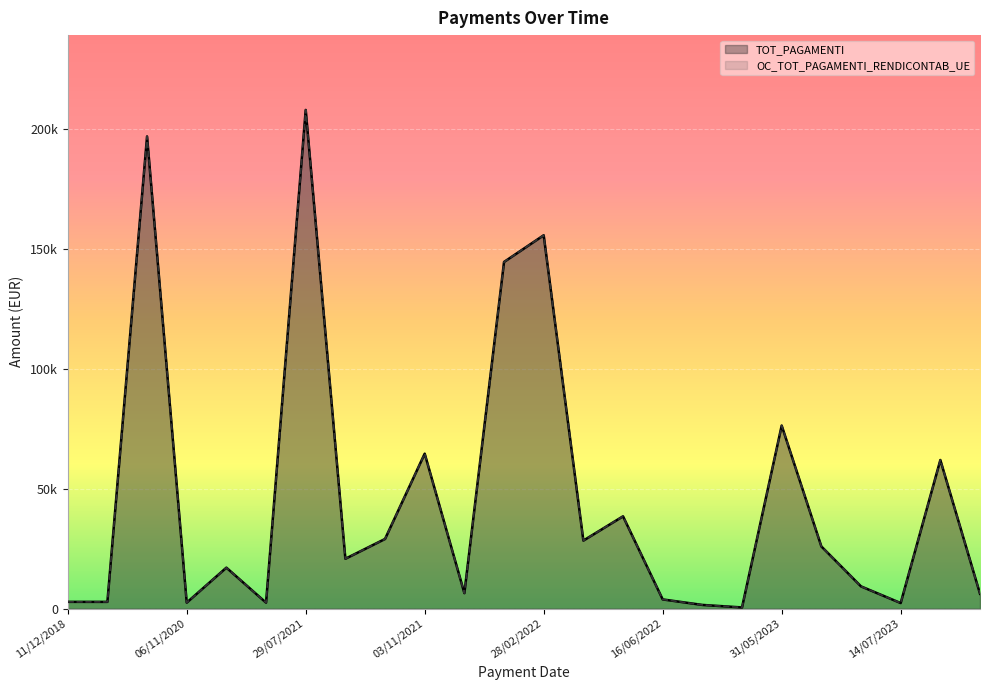

Is it true that OC_TOT_PAGAMENTI_RENDICONTAB_UE equals 28373.6 at 13?

True